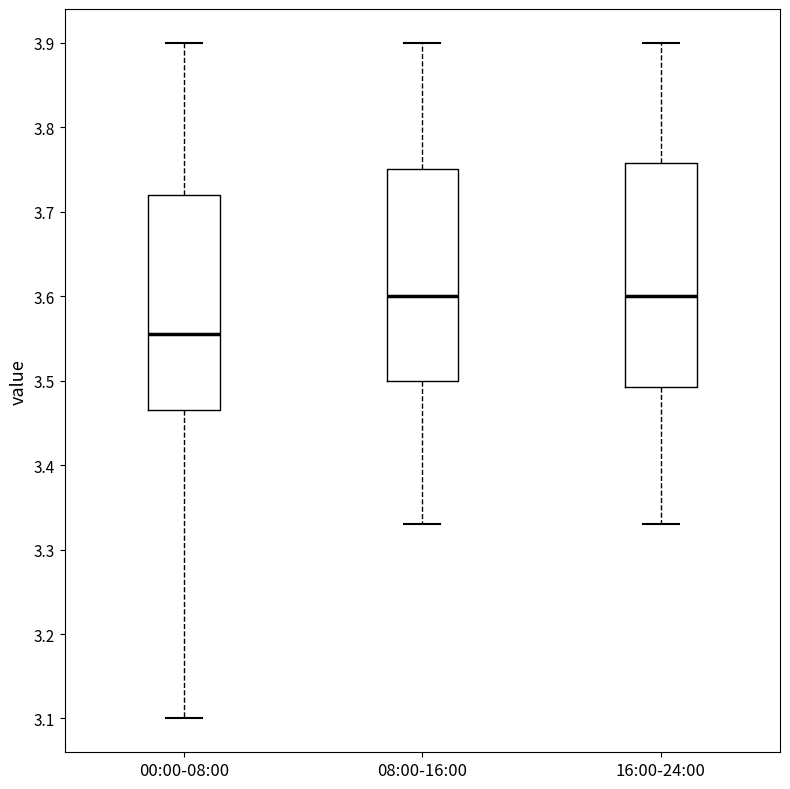

Which box's median line is the lowest?

00:00-08:00